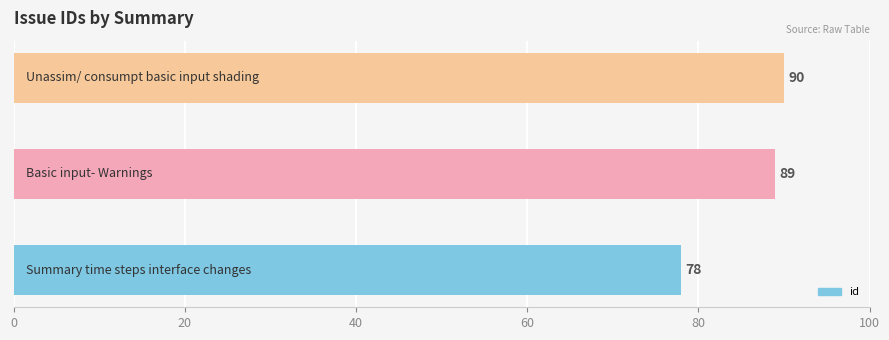

Reading bottom to top, transcribe all the data shown in this chart.

78	89	90